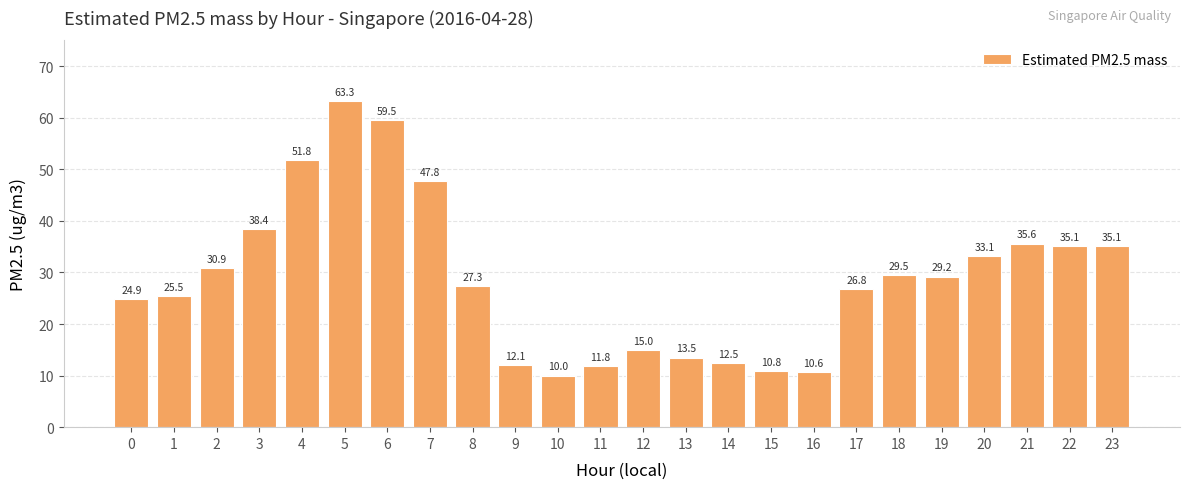

Which has a higher value, 20 or 12?

20